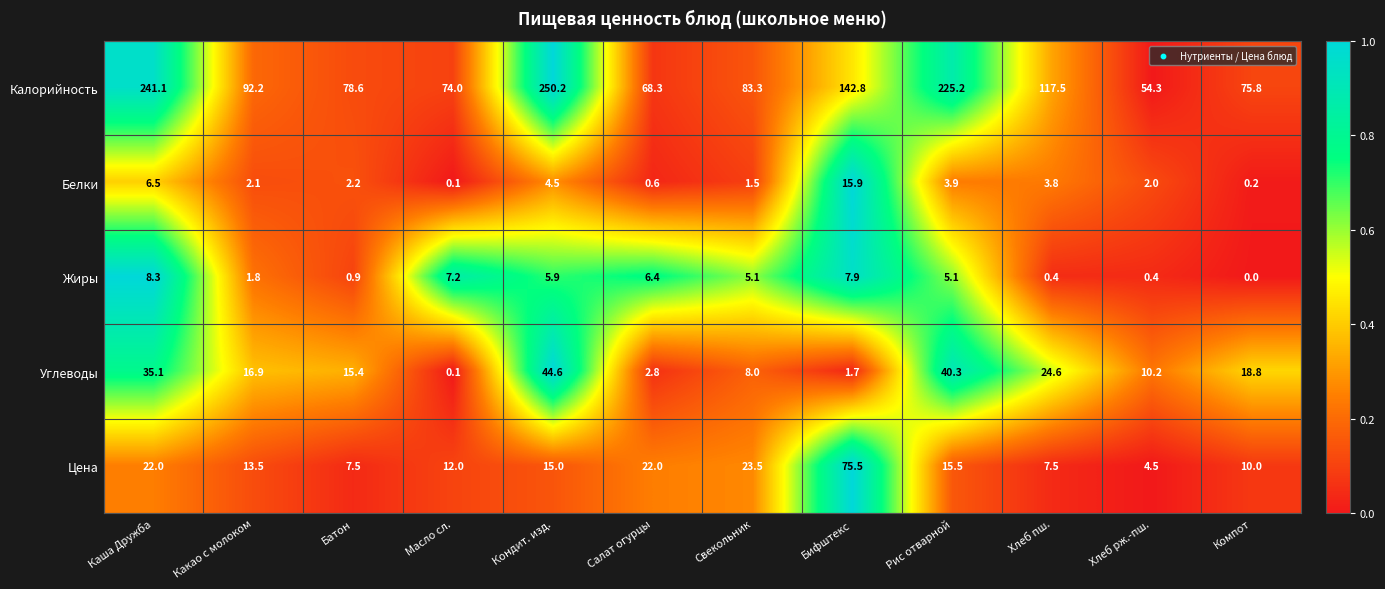

What is the maximum value shown in the chart?

250.2